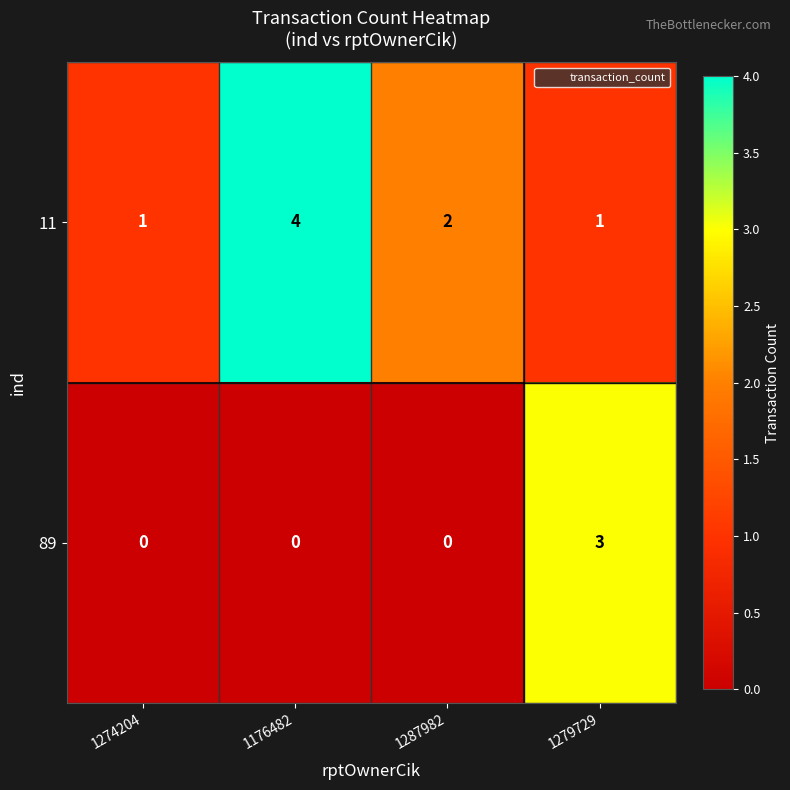

At 1176482, list the series in order from smallest to largest.

89, 11